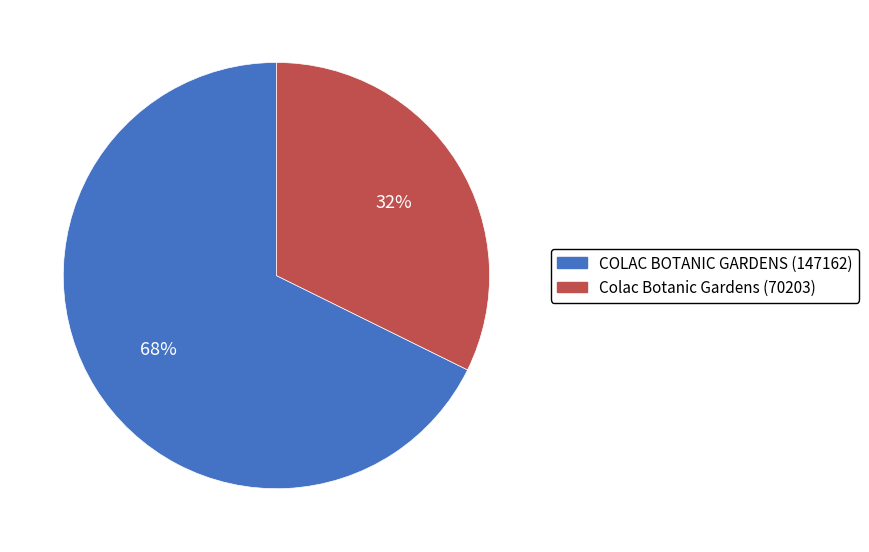

How many segments does this pie chart have?

2